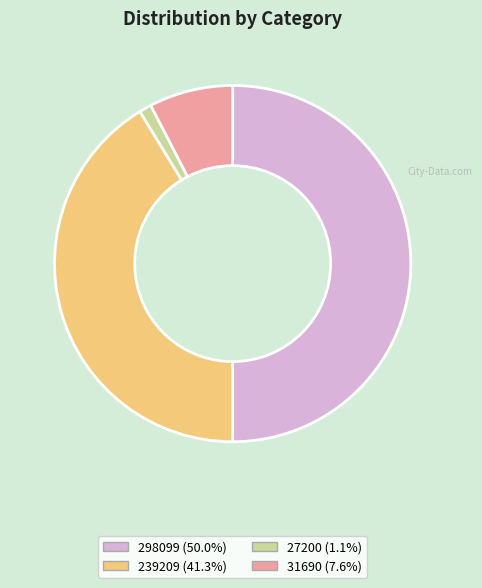

Rank the categories by value from highest to lowest.

298099, 239209, 31690, 27200